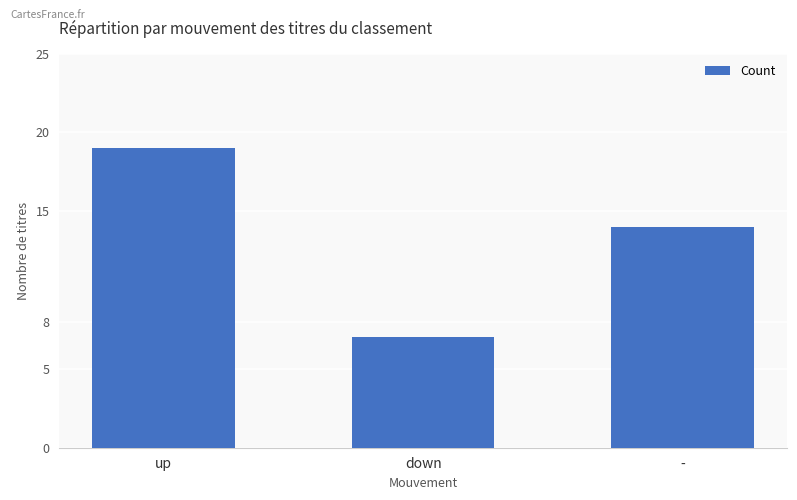

How many categories are shown in the chart?

3